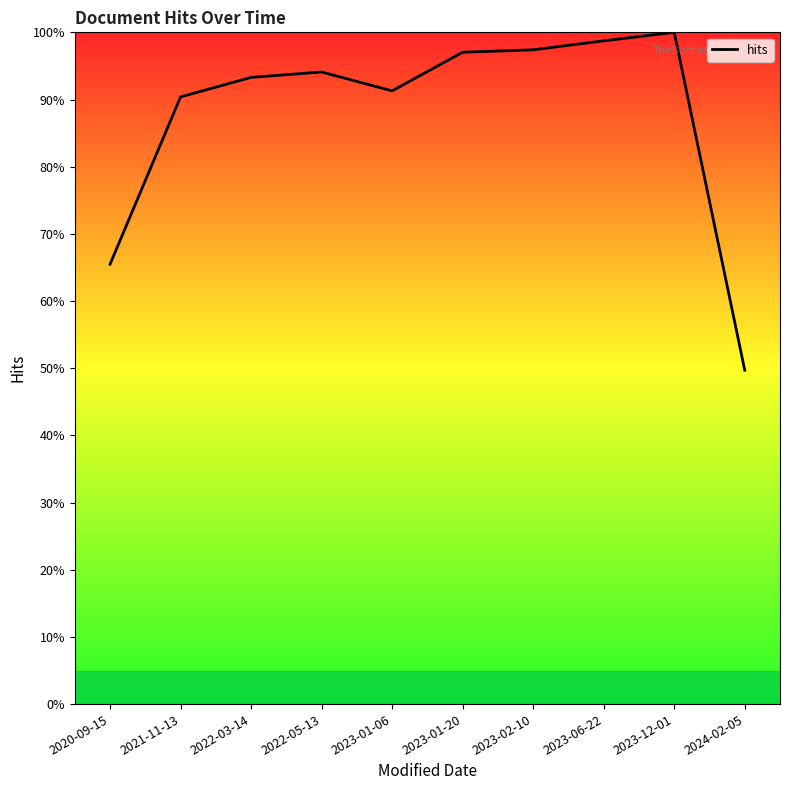

True or false: the data shows 91.3 at 2023-01-06.

True